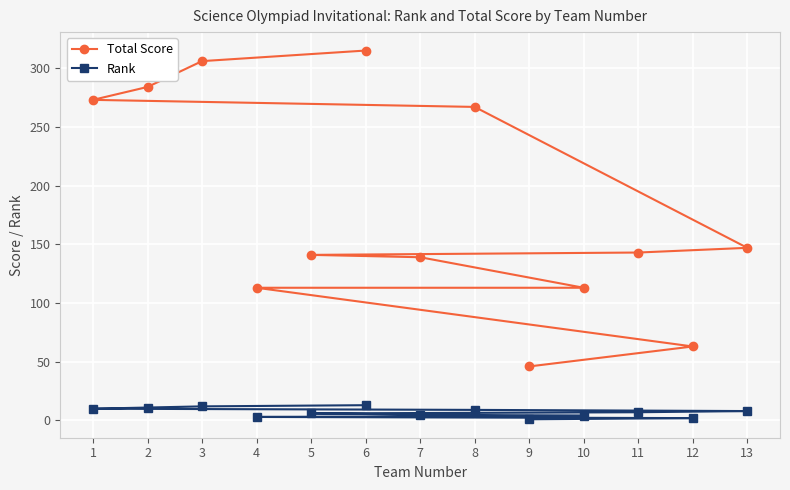

Is this an area chart (filled region under the line)?

No